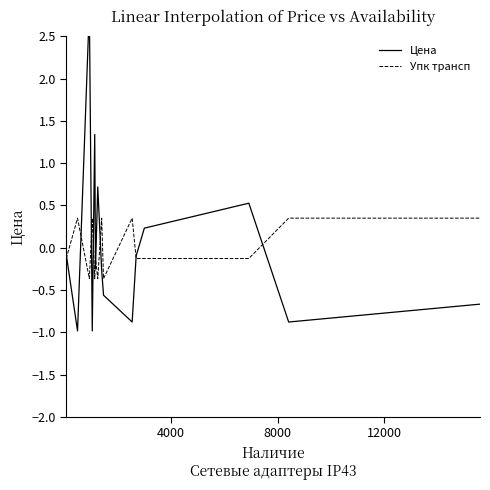

What is the minimum value for Цена?

-1.0